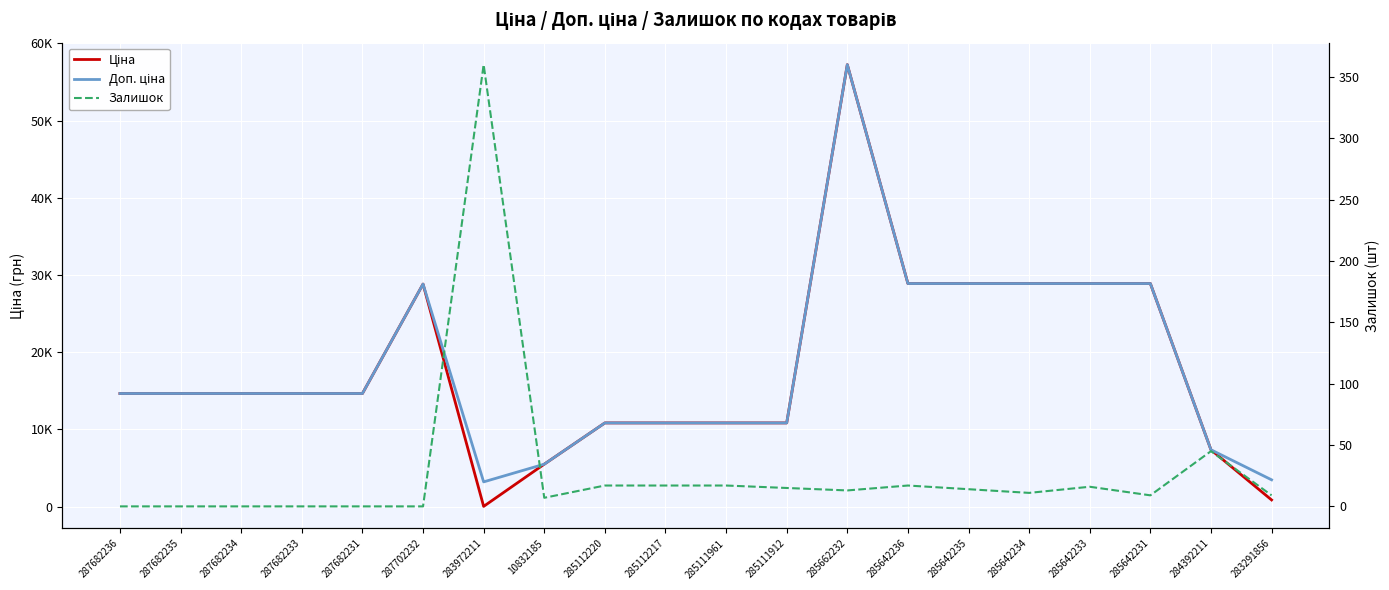

True or false: Доп. ціна and Залишок intersect in this chart.

False